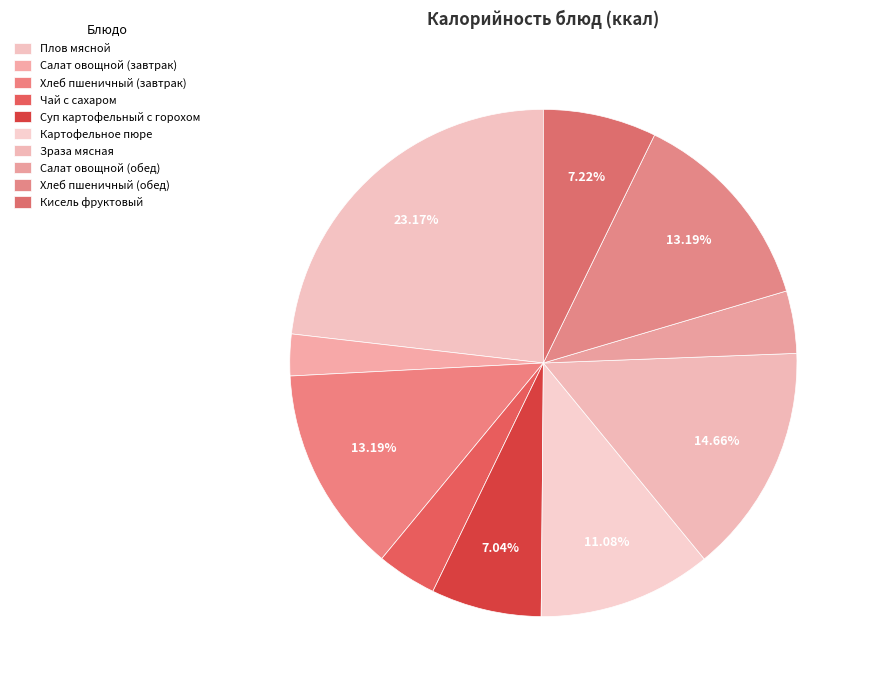

What percentage is the Зраза мясная slice, to the nearest percent?

15%